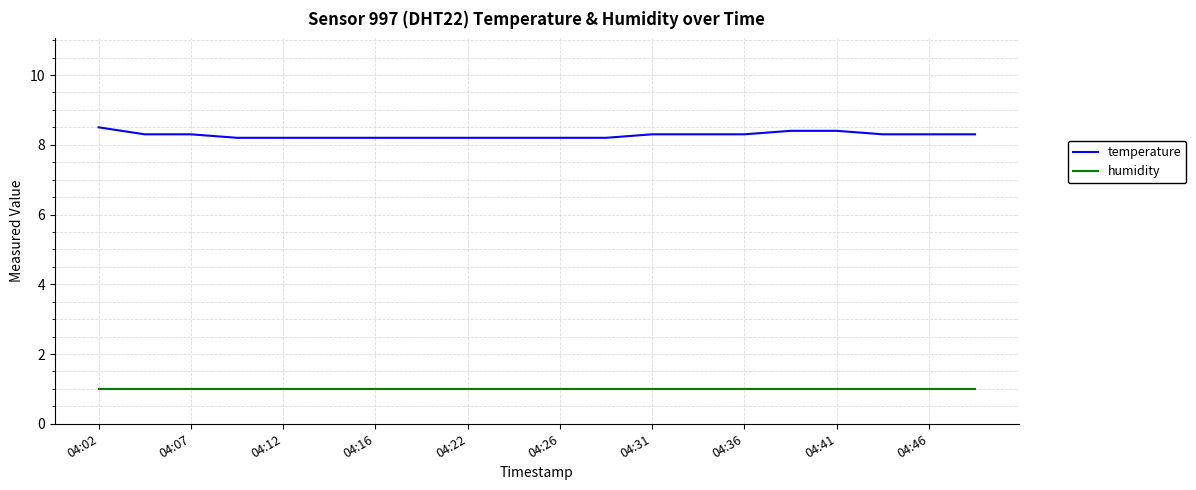

How many lines are shown in the chart?

2